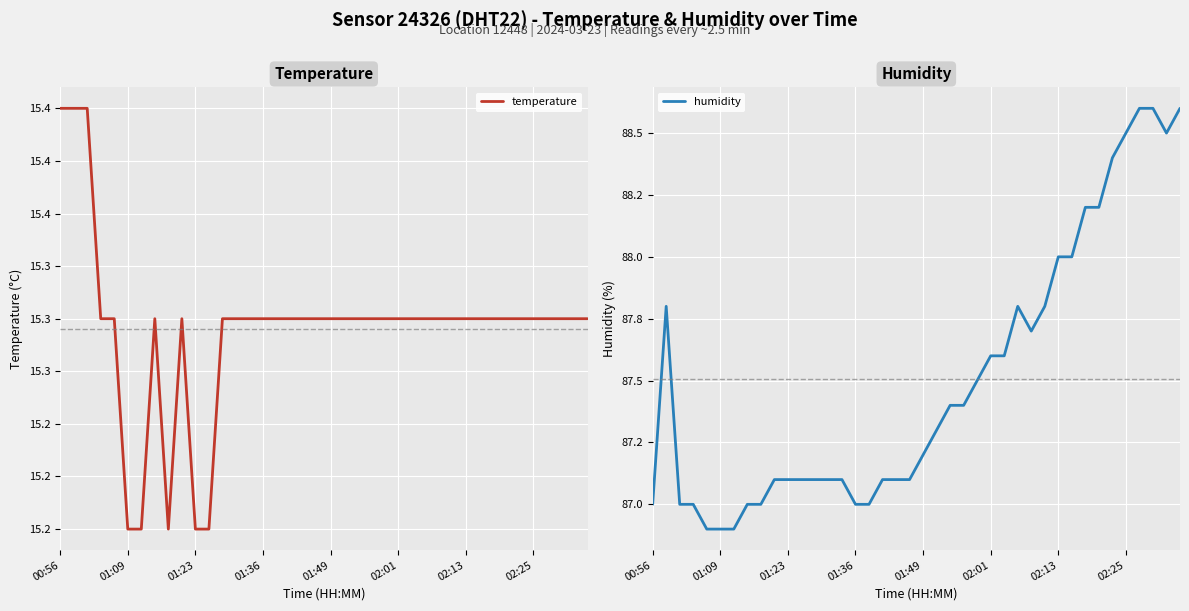

At how many categories does at least one series exceed 83?

40